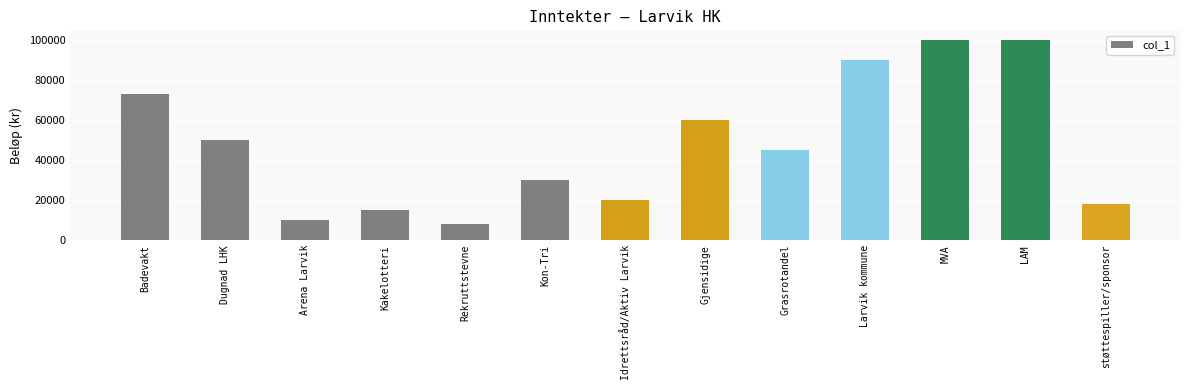

How many bars are there in total?

13